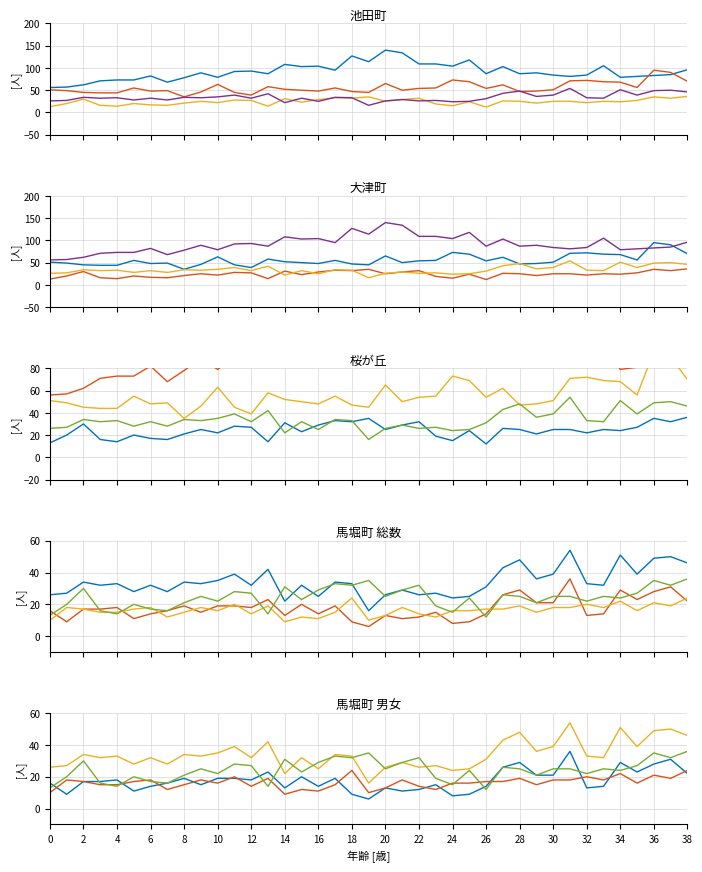

What is the difference between the maximum and second lowest values in the 桜が丘_総数 series?

23